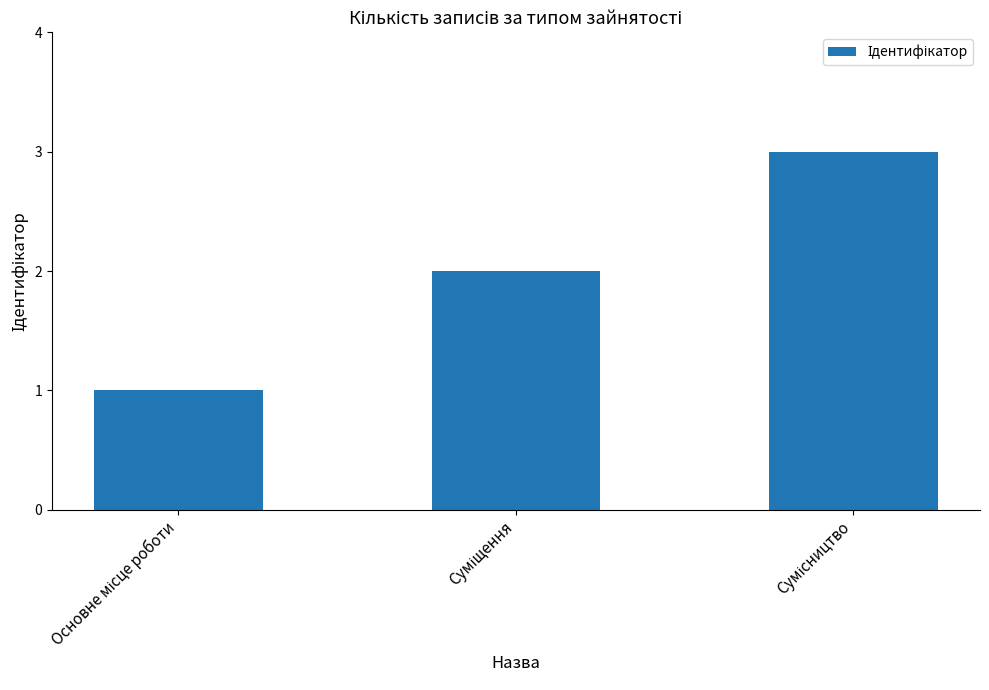

What is the maximum value shown in the chart?

3